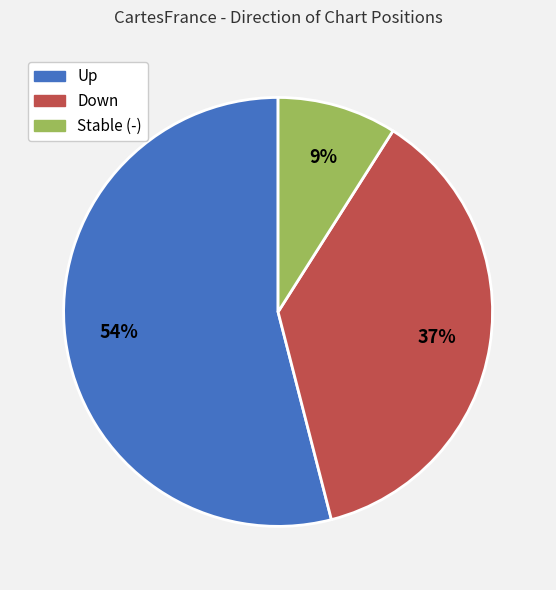

To the nearest percent, what is the difference between the largest and smallest slice percentages?

45%